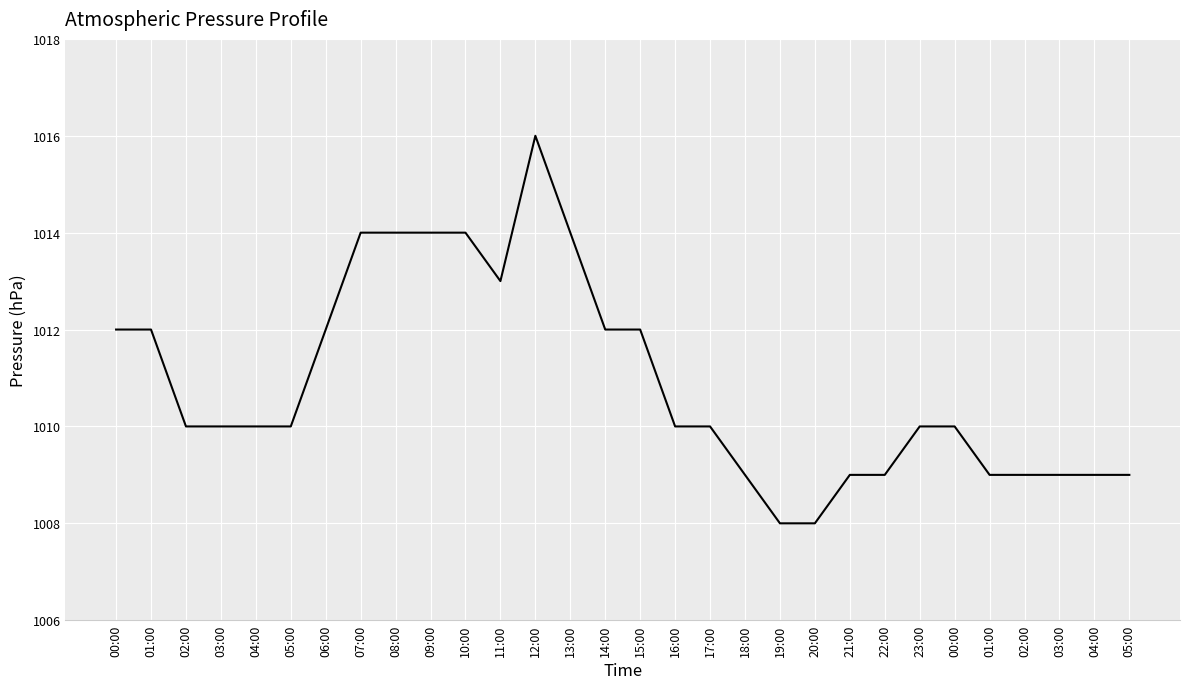

At which category does the data reach its first local valley?

11:00